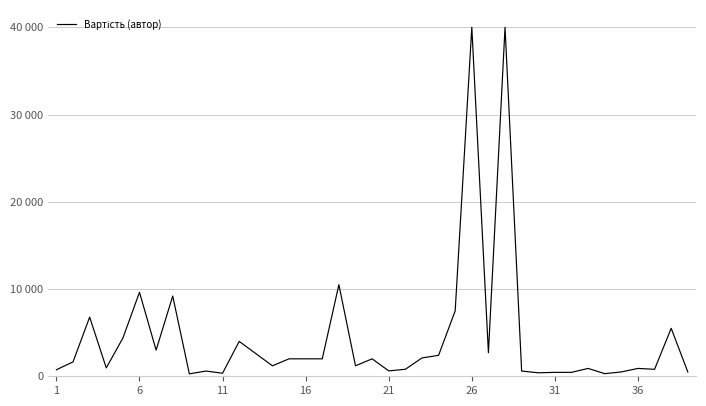

Does the chart display data point markers on the line(s)?

No